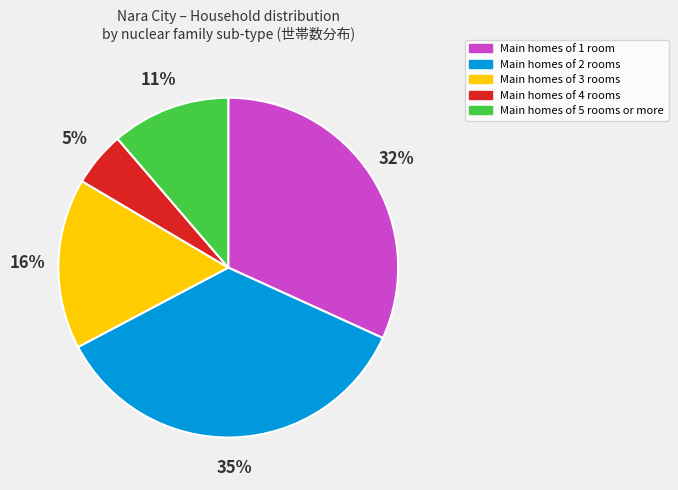

Count the number of slices in the pie.

5